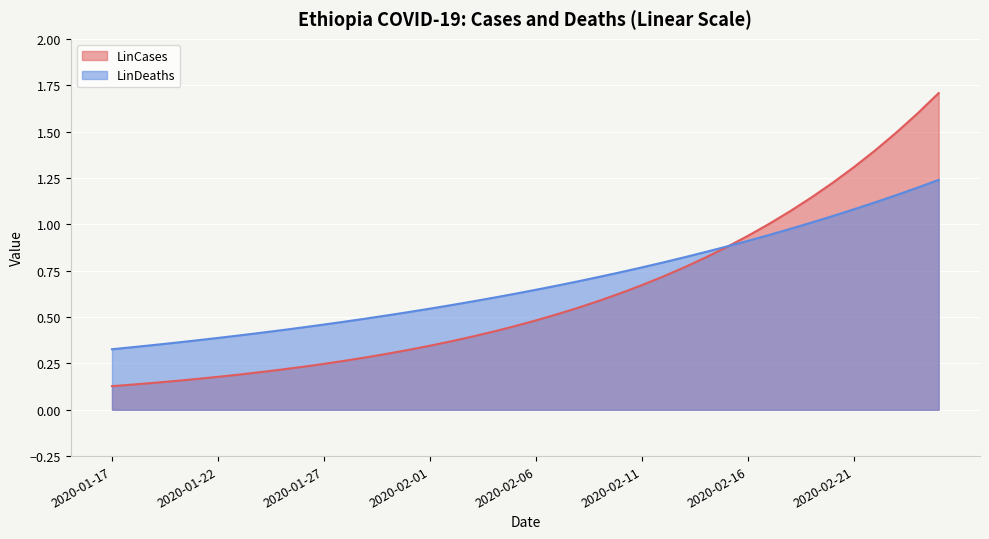

What is the greatest value displayed?

1.7